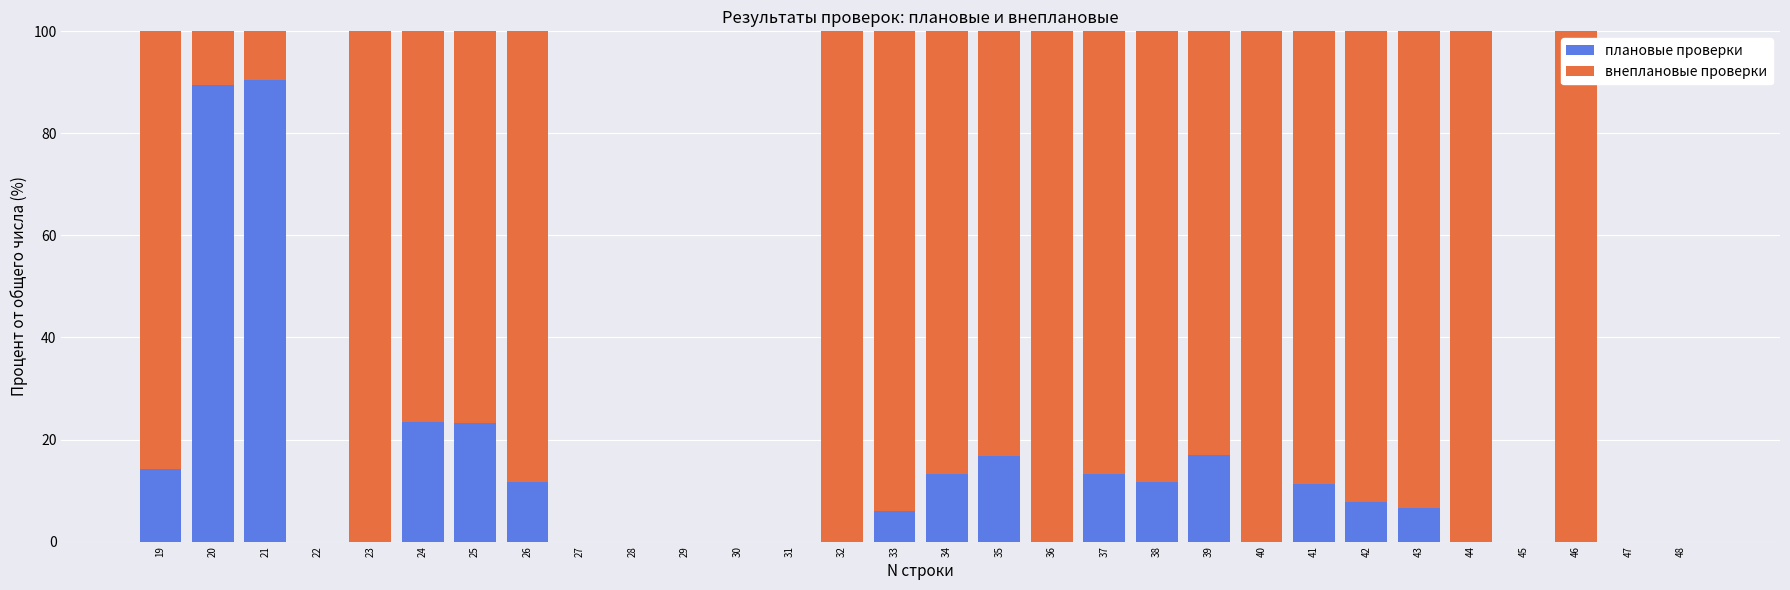

Are the bars horizontal?

No